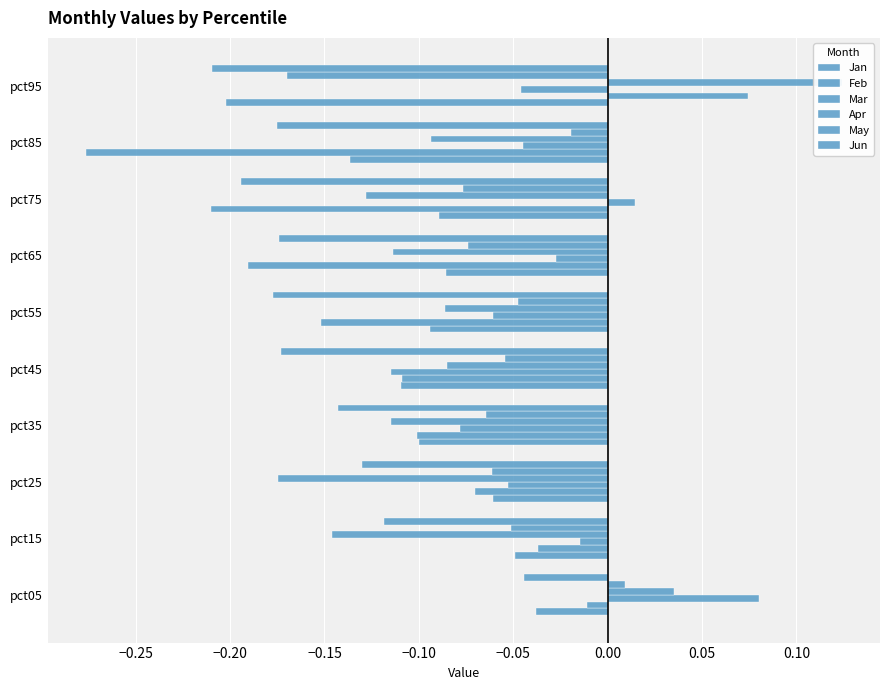

Reading right to left, transcribe all the data shown in this chart.

Jan: -0.2	-0.1	-0.1	-0.1	-0.1	-0.1	-0.1	-0.1	-0.0	-0.0
Feb: 0.1	-0.3	-0.2	-0.2	-0.2	-0.1	-0.1	-0.1	-0.0	-0.0
Mar: -0.0	-0.0	0.0	-0.0	-0.1	-0.1	-0.1	-0.1	-0.0	0.1
Apr: 0.1	-0.1	-0.1	-0.1	-0.1	-0.1	-0.1	-0.2	-0.1	0.0
May: -0.2	-0.0	-0.1	-0.1	-0.0	-0.1	-0.1	-0.1	-0.1	0.0
Jun: -0.2	-0.2	-0.2	-0.2	-0.2	-0.2	-0.1	-0.1	-0.1	-0.0